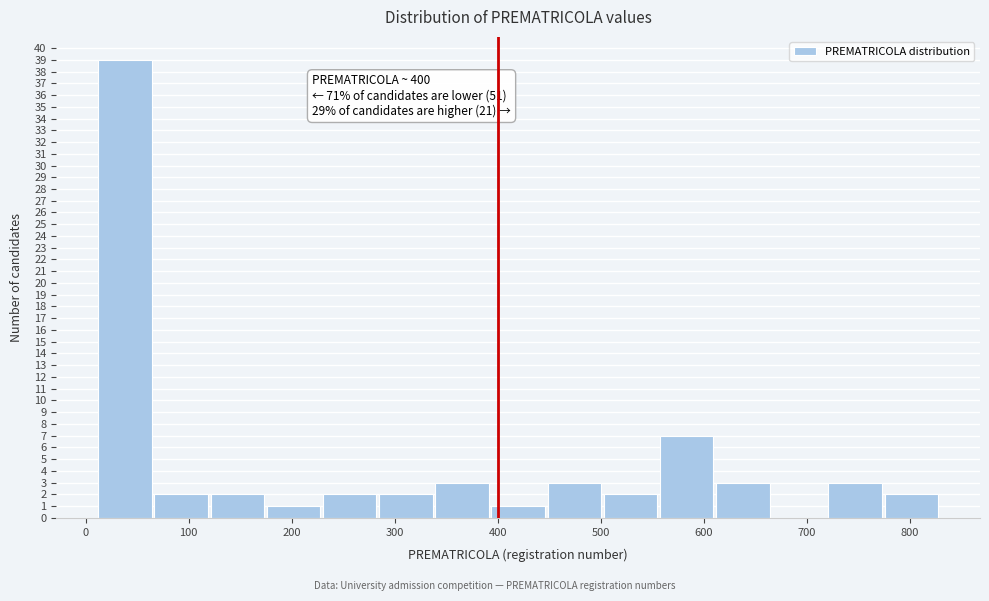

Which range on the x-axis has the tallest bar?

10 to 70